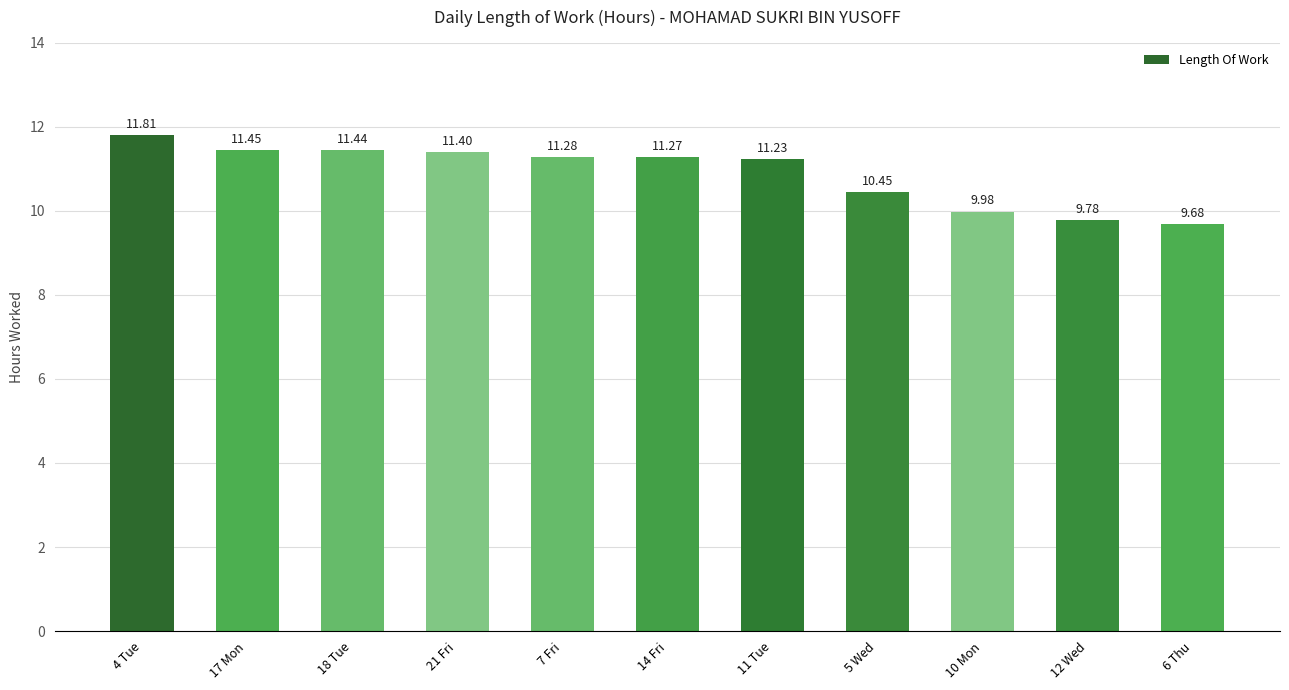

What is the difference between the maximum and second lowest values?

2.0